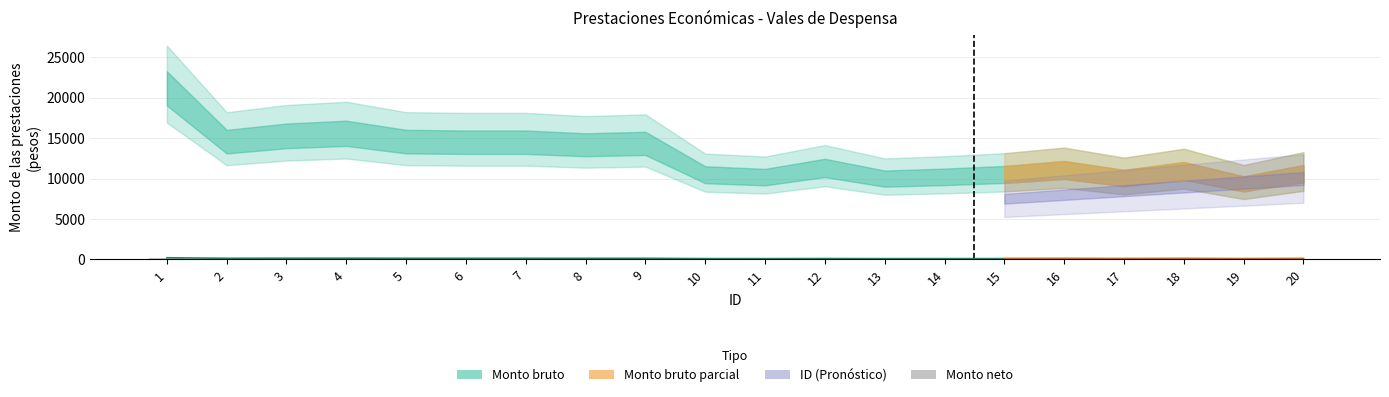

What is the value of the 4th bar from the left?

155.9